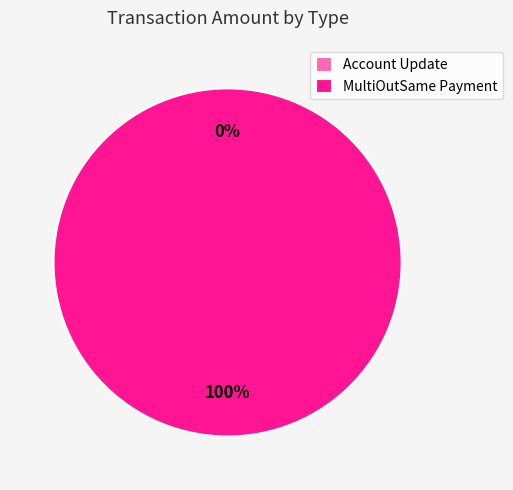

True or false: MultiOutSame Payment accounts for 100% of the total.

True